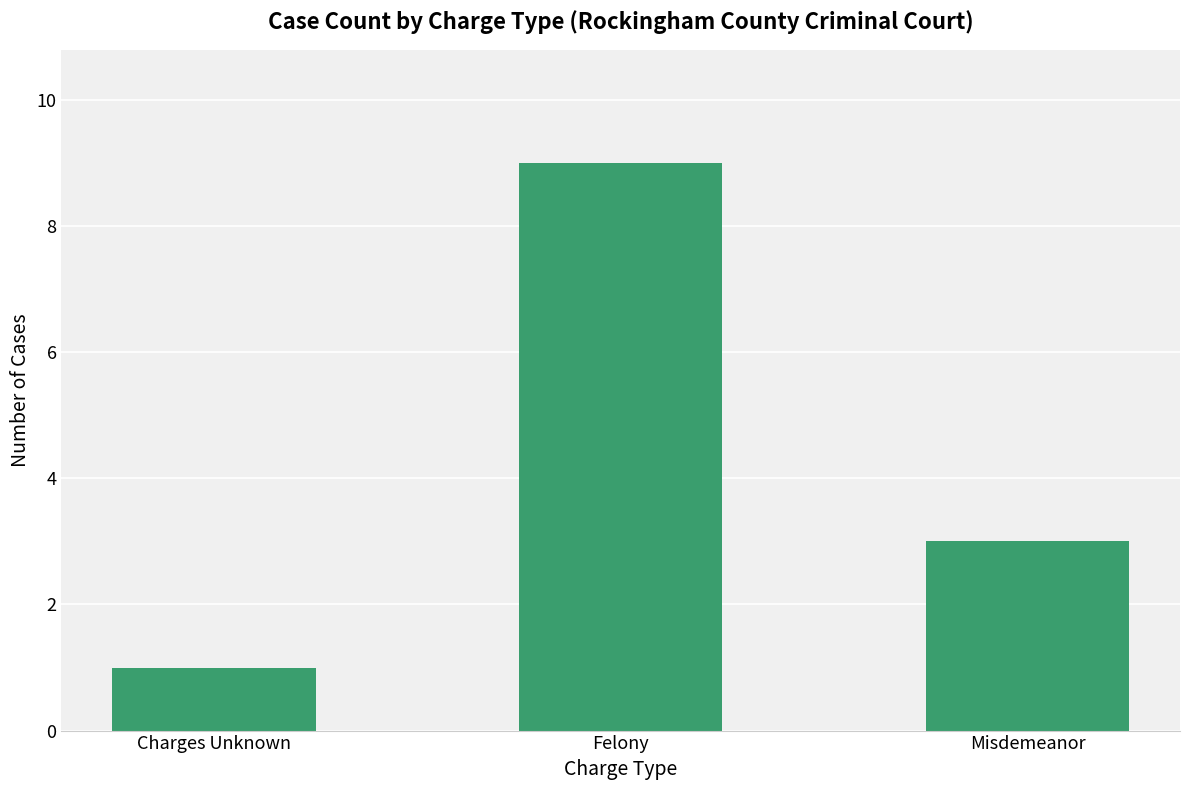

Read the value at Charges Unknown.

1